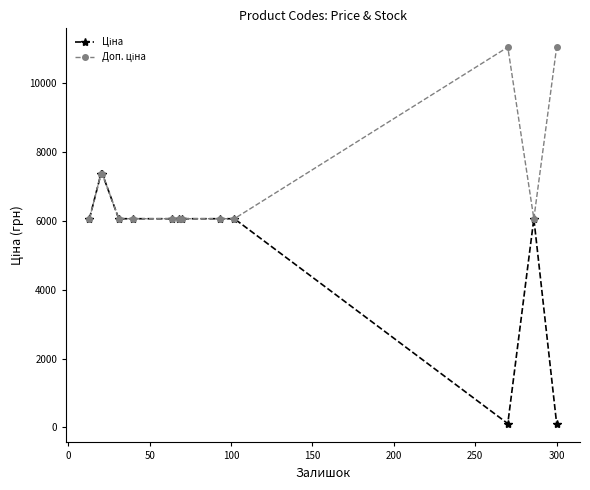

What is the maximum value shown in the chart?

11055.0